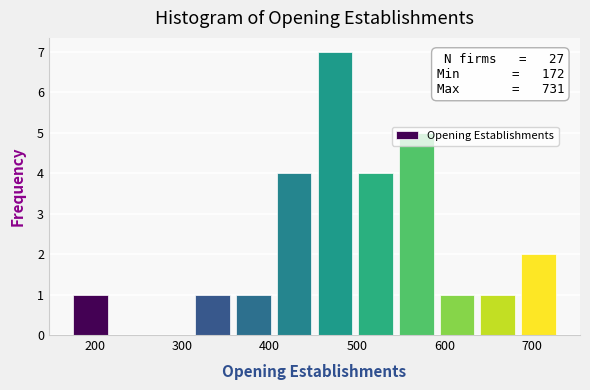

Which range on the x-axis has the tallest bar?

450 to 500